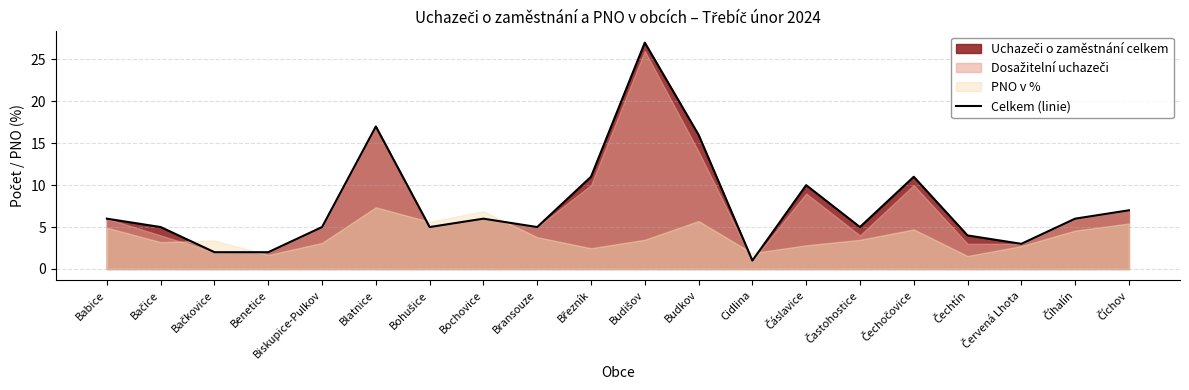

What is the change in value from Čáslavice to Číhalín?

-4